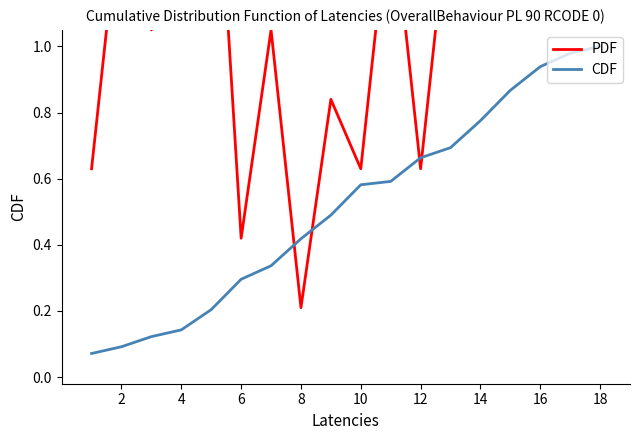

Rank the series by their maximum value, from lowest to highest.

CDF, PDF